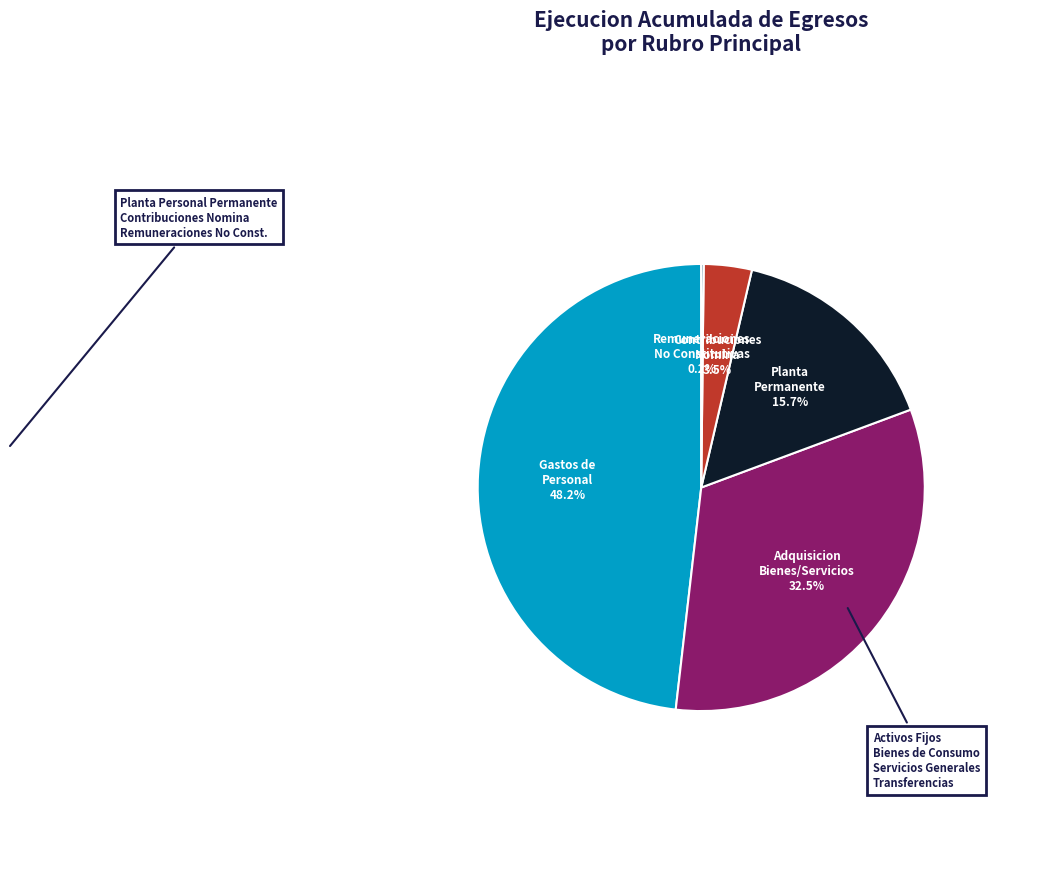

To the nearest percent, what is the difference between the largest and smallest slice percentages?

48%